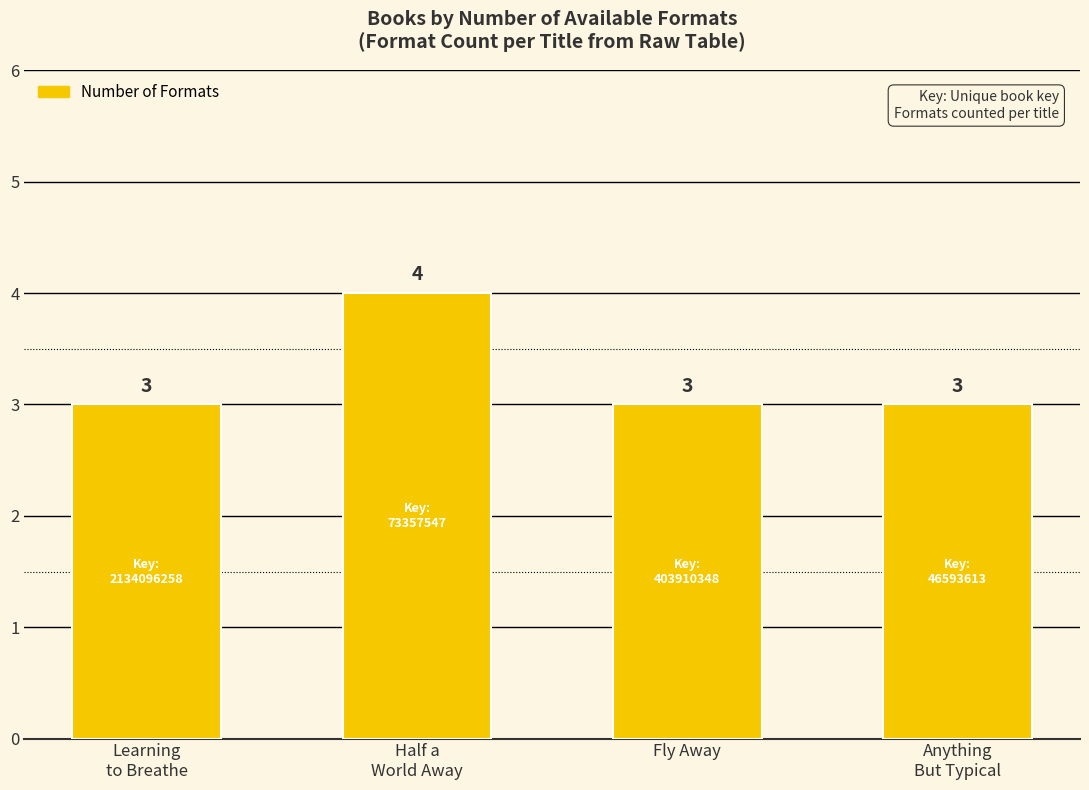

What position from the right is Fly Away?

2